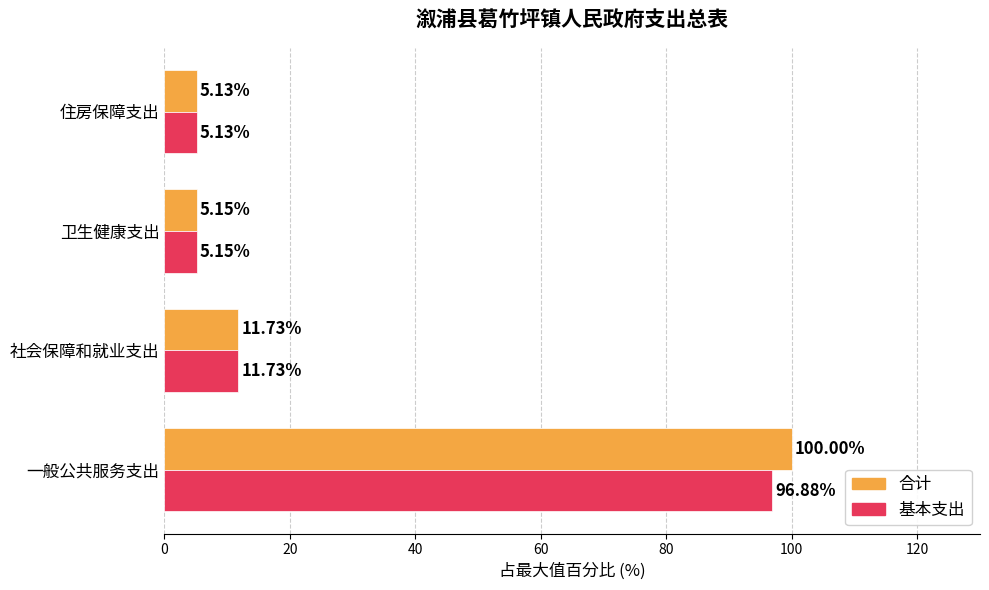

Which category has the lowest value in the 基本支出 series?

住房保障支出